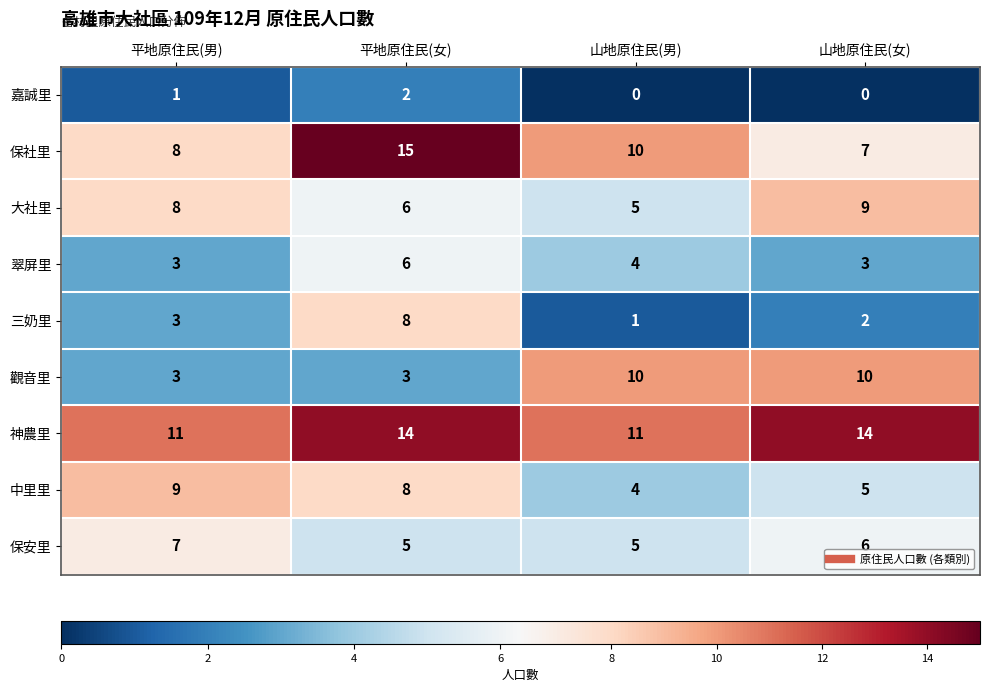

Between 平地原住民(男) and 山地原住民(女), which series saw the biggest shift?

觀音里